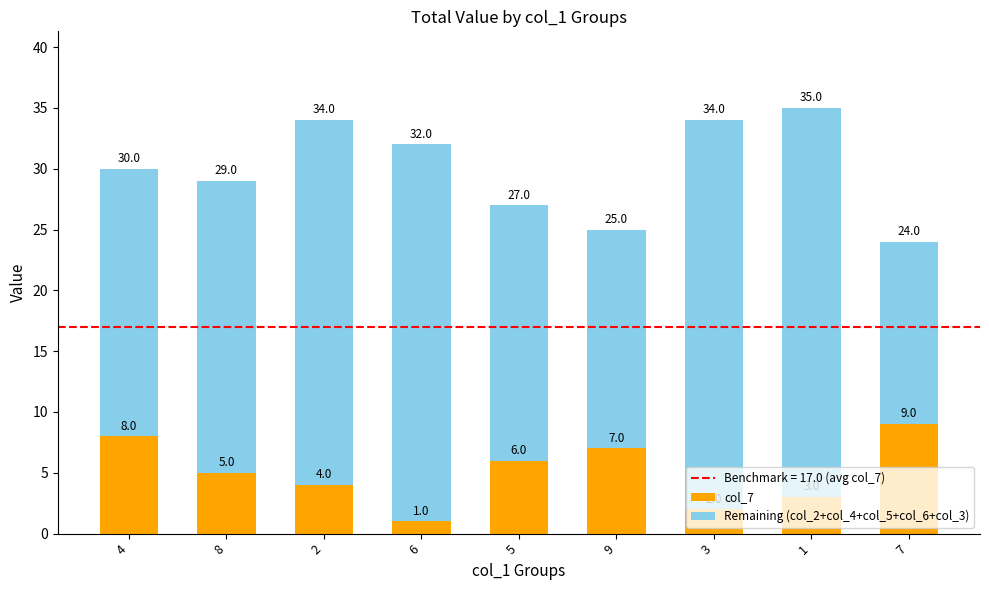

What is the total value across all series at 5?

27